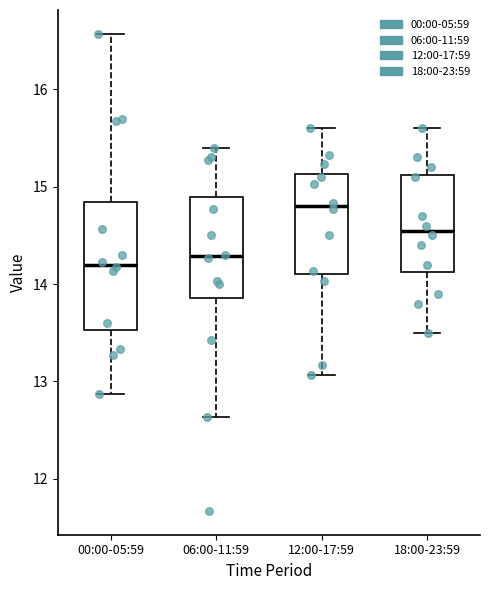

Reading left to right, read every box against the y-axis: the position of its median line, the range the box covers, and the ends of its whiskers. The values are not printed on the chart, so give them approximately, as read against the axis.

00:00-05:59: median 14.2, box 13.5 to 14.8, whiskers 12.9 to 16.6
06:00-11:59: median 14.3, box 13.9 to 14.9, whiskers 12.6 to 15.4
12:00-17:59: median 14.8, box 14.1 to 15.1, whiskers 13.1 to 15.6
18:00-23:59: median 14.6, box 14.1 to 15.1, whiskers 13.5 to 15.6